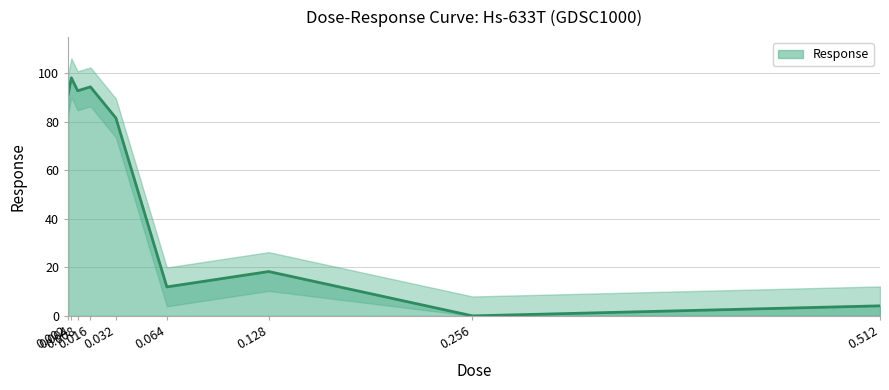

What is the value of the 2nd point from the left?

98.2